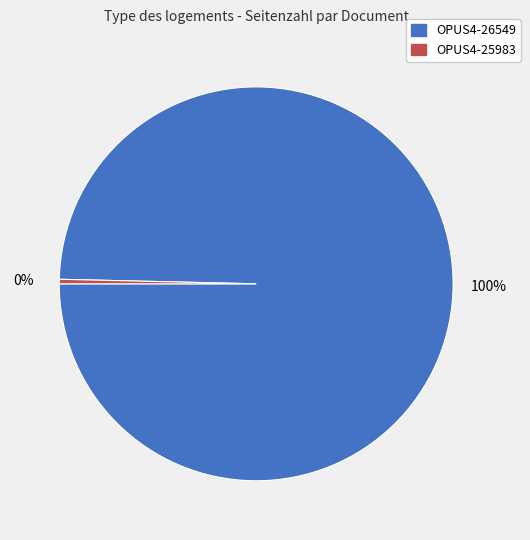

What is the majority slice?

OPUS4-26549